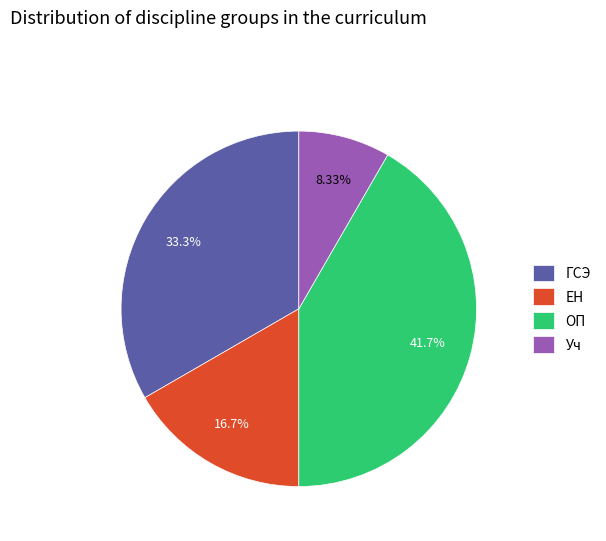

To the nearest percent, what is the difference between the ОП and Уч slice percentages?

33%